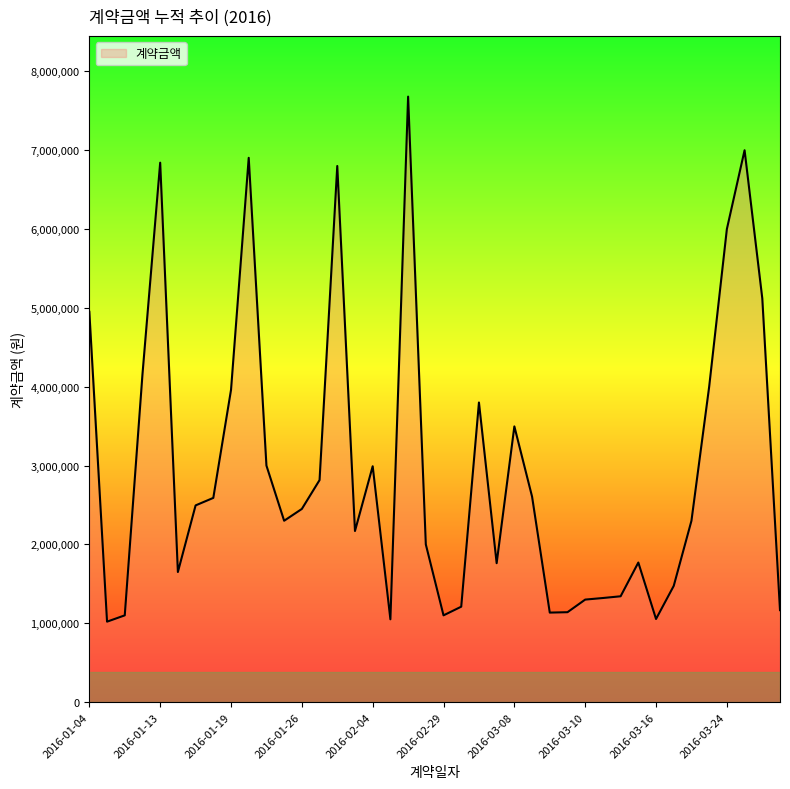

What is the minimum value shown in the chart?

1020000